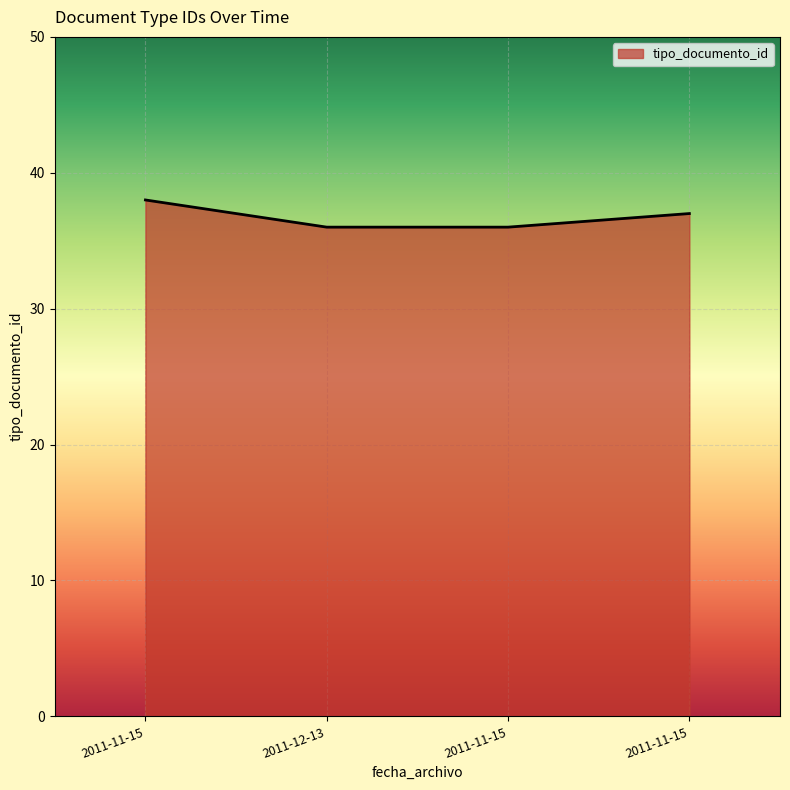

Is this an area chart (filled region under the line)?

Yes